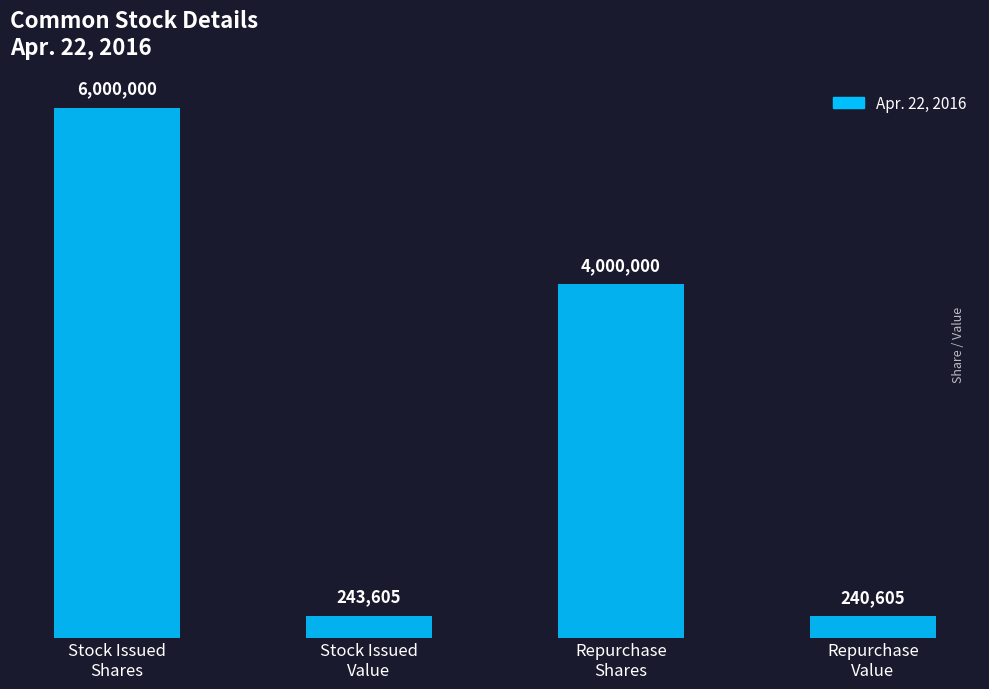

Reading left to right, what are all the values shown in this chart?

Stock Issued
Shares=6000000	Stock Issued
Value=243605	Repurchase
Shares=4000000	Repurchase
Value=240605